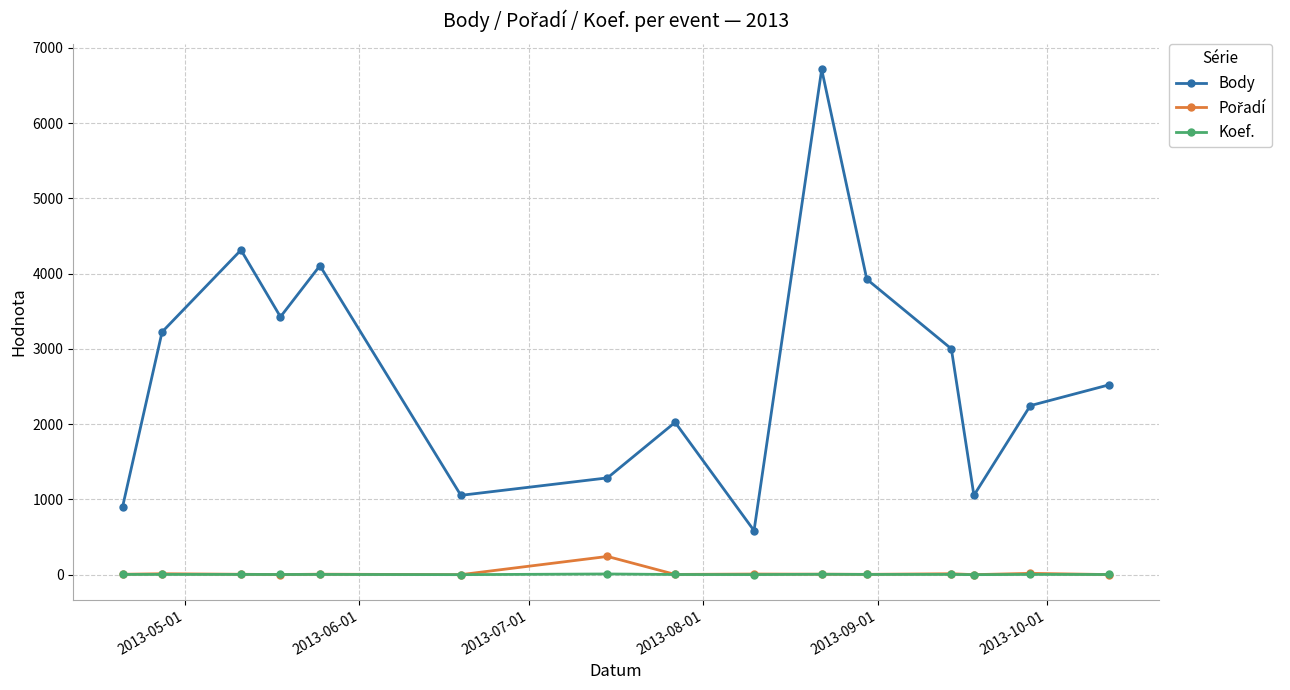

What is the maximum value for Body?

6715